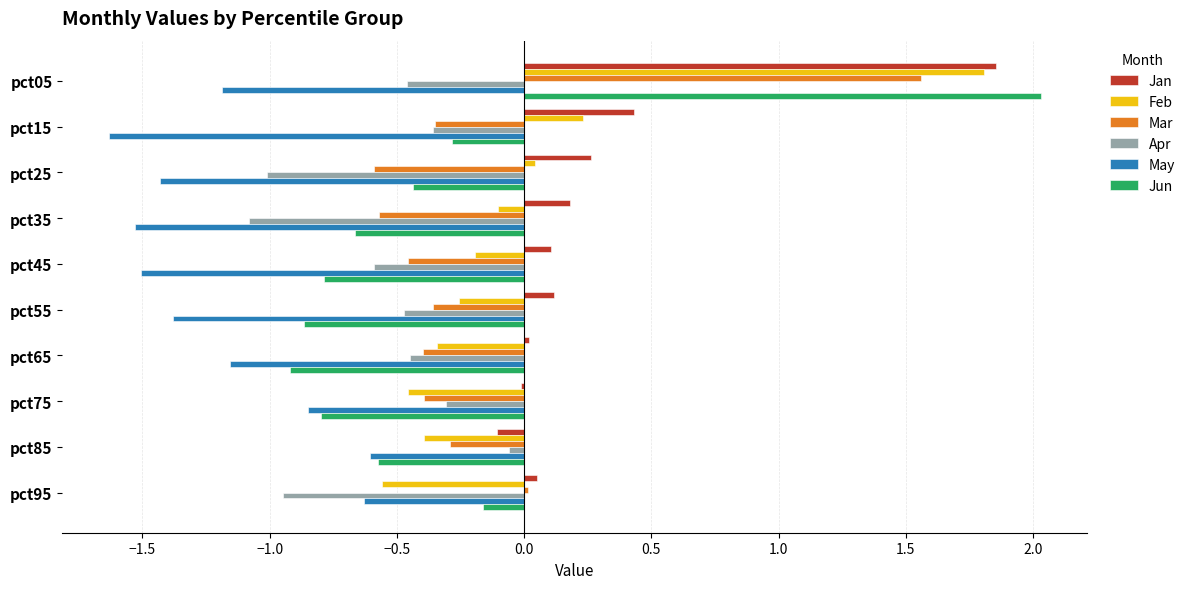

Between pct05 and pct95, which series saw the biggest shift?

Feb